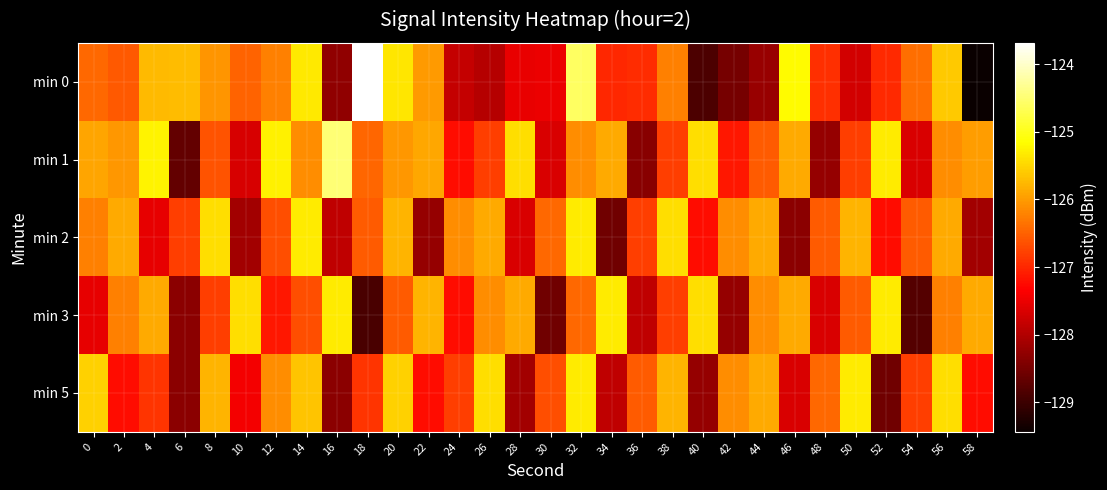

Between 40 and 48, which series saw the biggest shift?

min 1